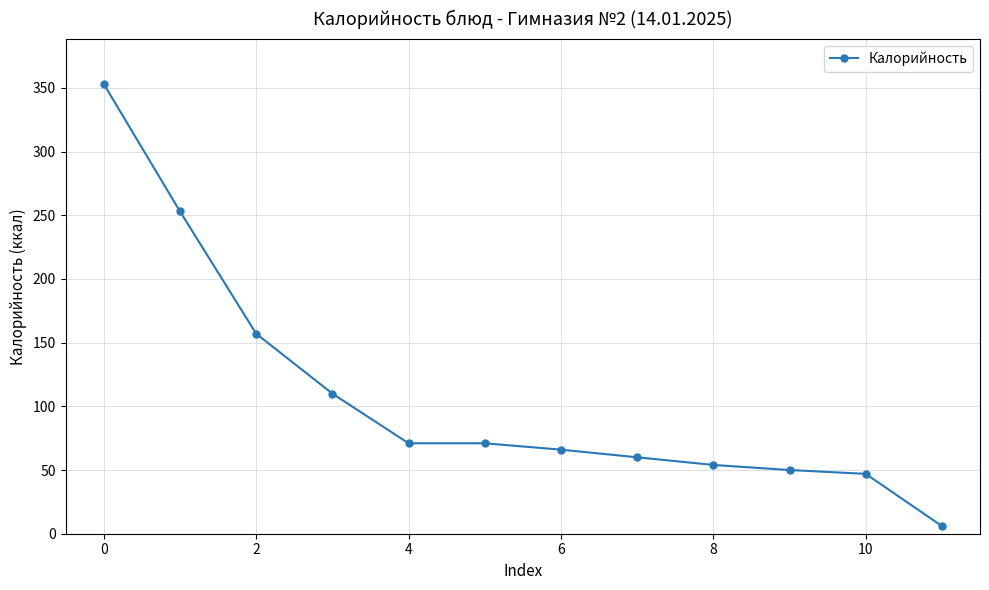

What is the difference between the maximum and minimum values?

347